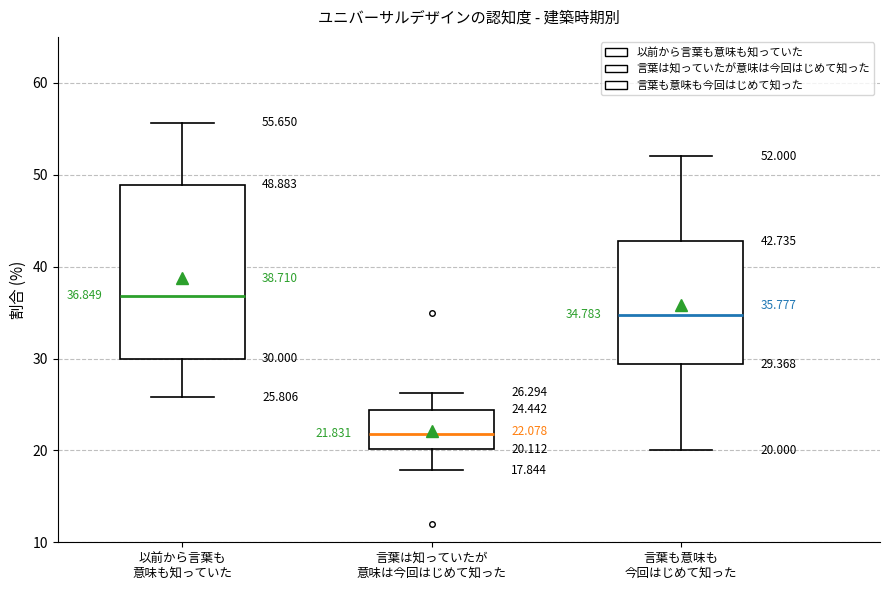

Which box's median line is the highest?

以前から言葉も 意味も知っていた